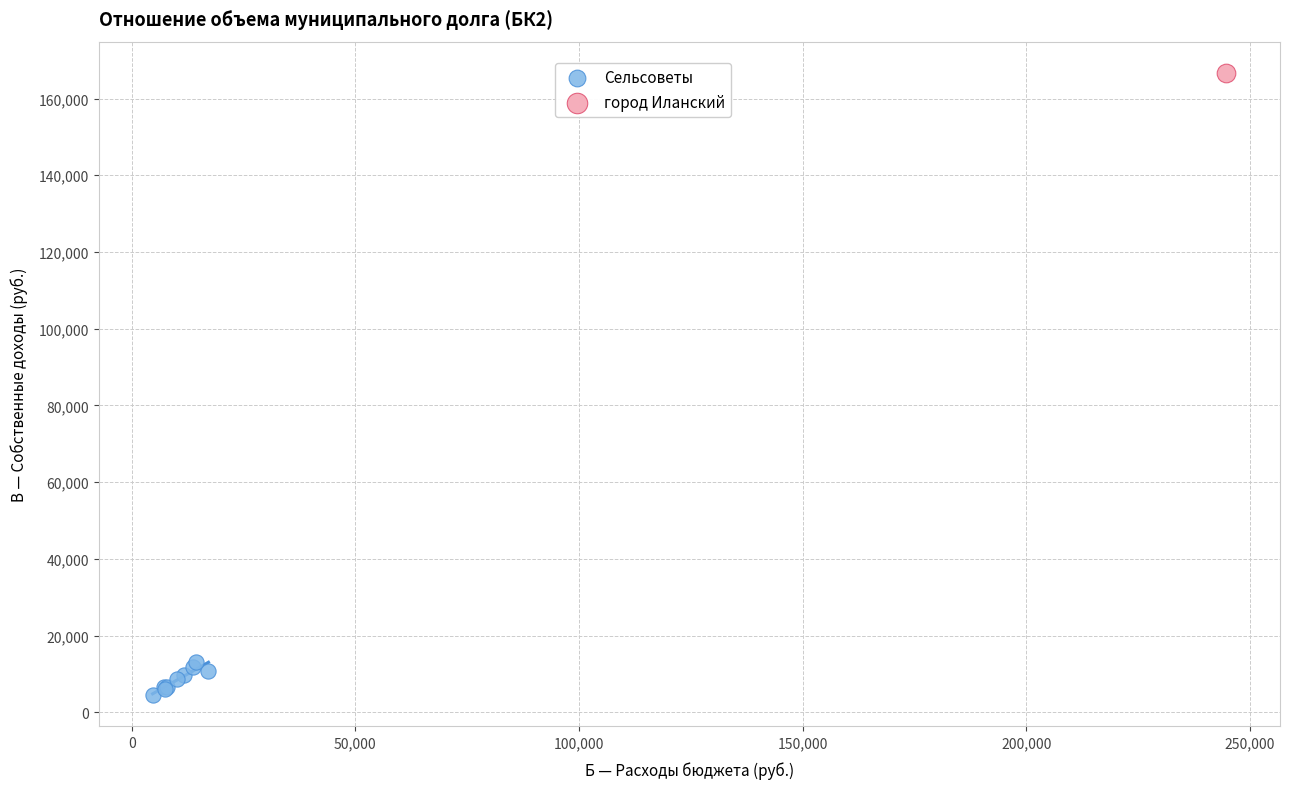

What are all the series names shown in the legend?

Сельсоветы, город Иланский